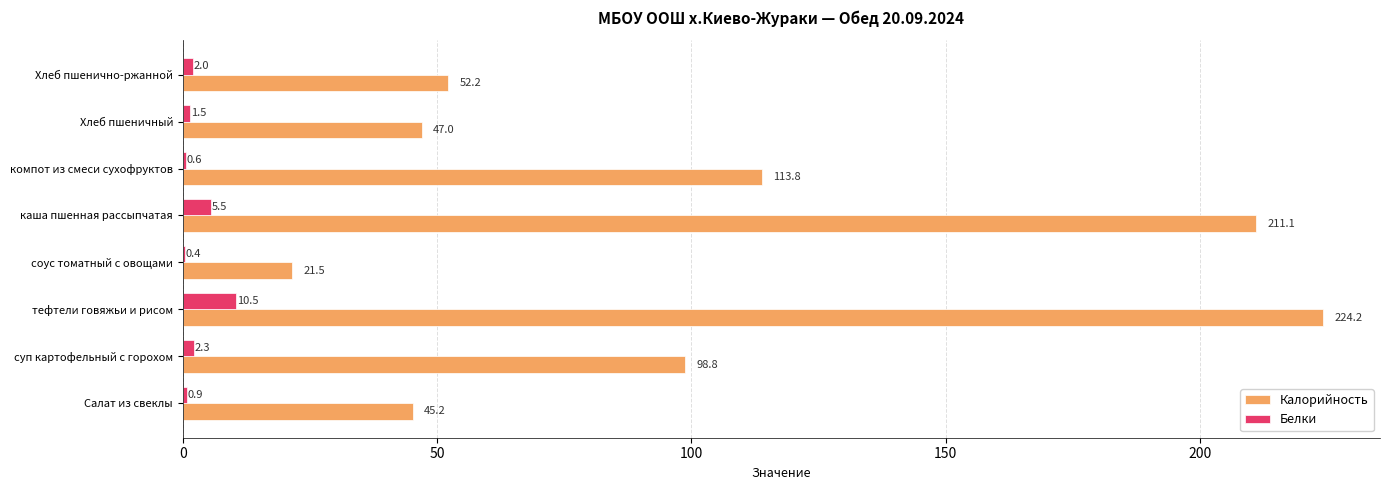

What is the total value across all series at каша пшенная рассыпчатая?

216.6